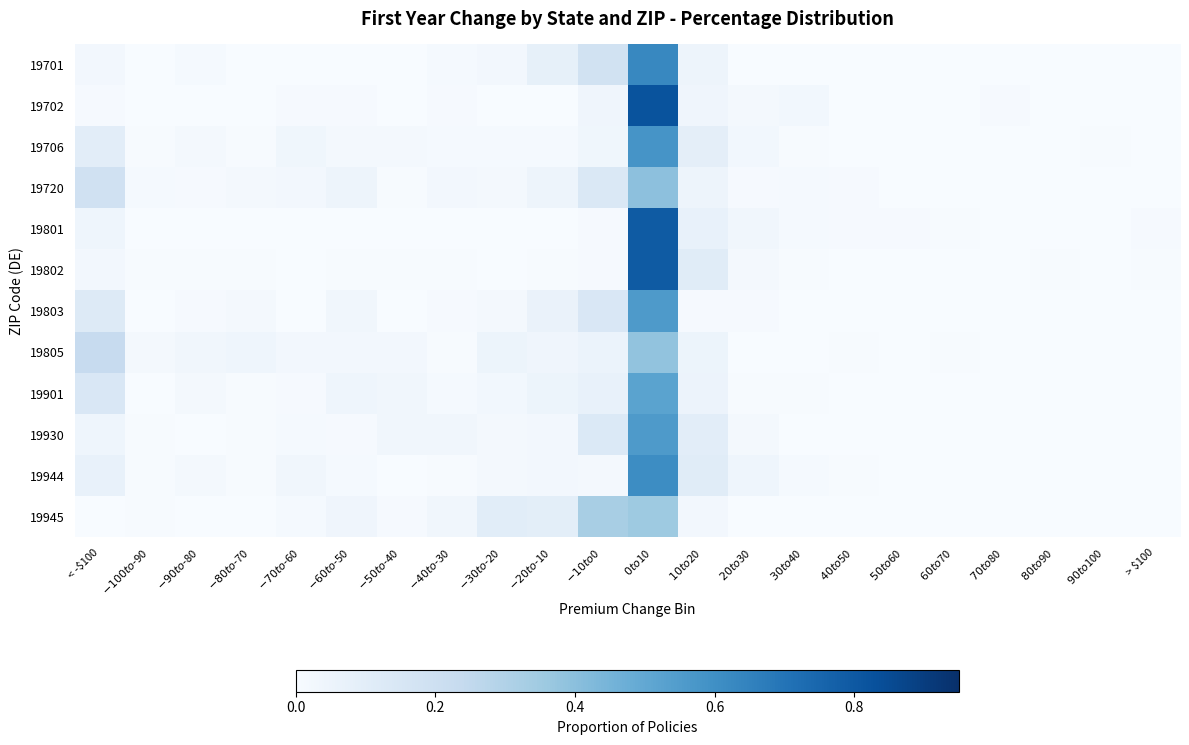

Which label corresponds to the largest value in the chart?

$0 to $10